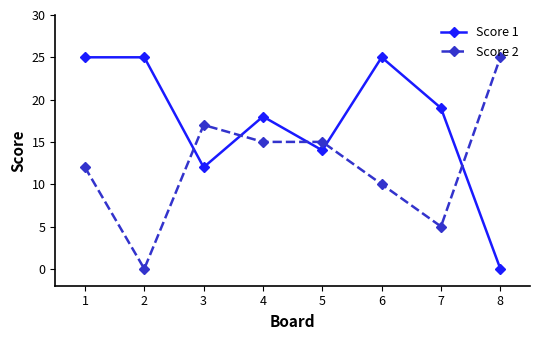

List the series in order of their overall mean, lowest first.

Score 2, Score 1